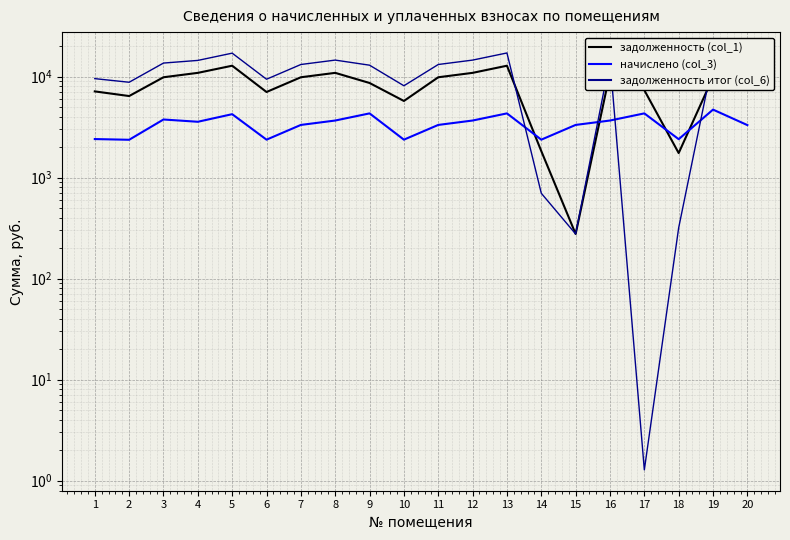

Which series has the largest total across all categories?

задолженность итог (col_6)